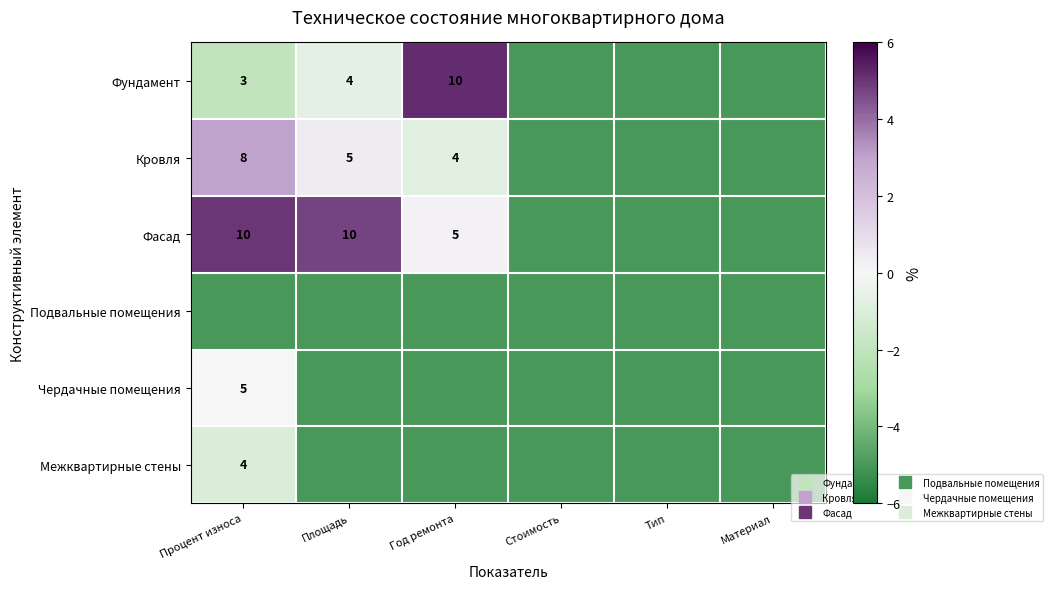

At which category is the sum across all series the highest?

Процент износа